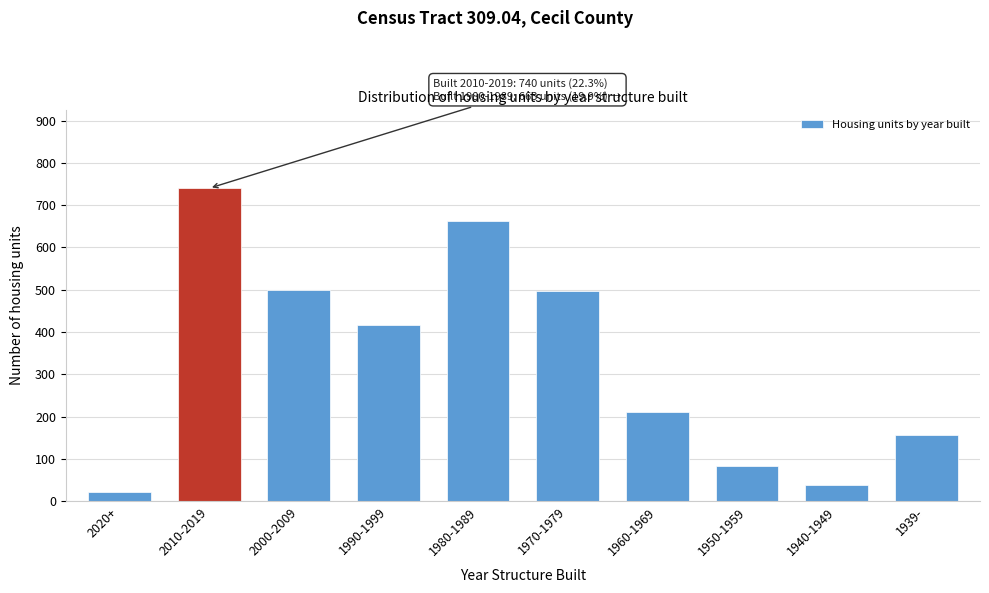

Reading right to left, list all the values displayed in this chart.

1939-=156	1940-1949=39	1950-1959=83	1960-1969=211	1970-1979=496	1980-1989=663	1990-1999=416	2000-2009=500	2010-2019=740	2020+=21